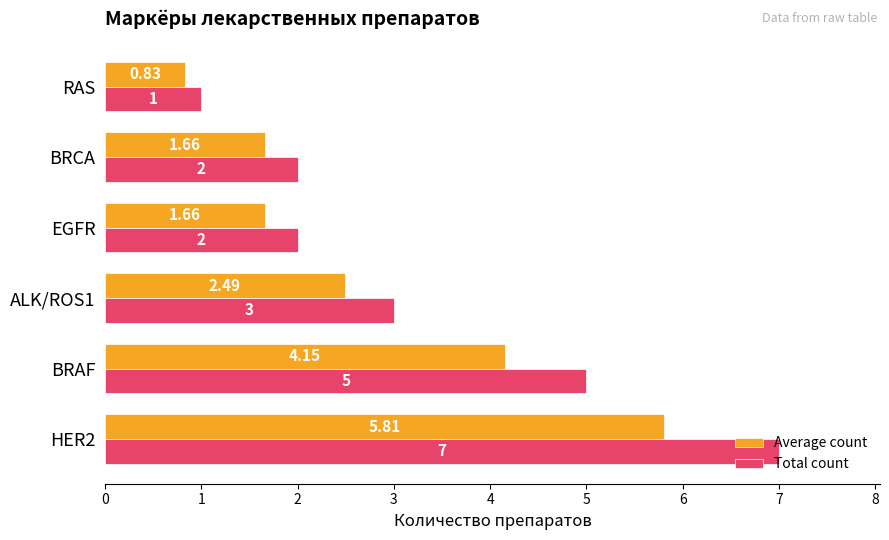

Which series has the largest total across all categories?

Total count